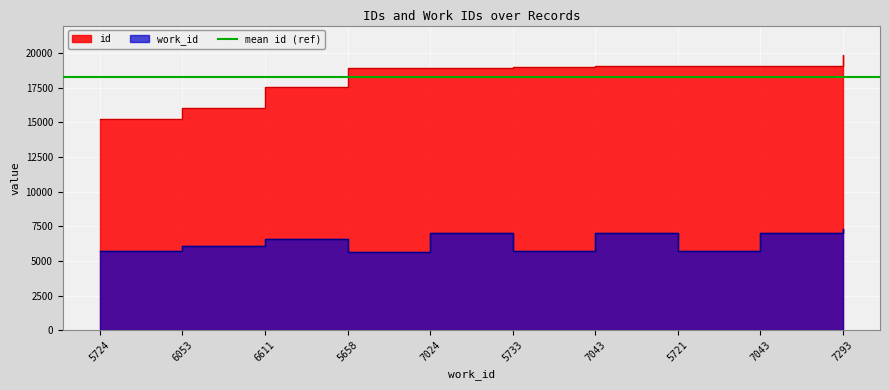

Is the value of id at 5721 greater than the value of work_id at 5733?

Yes